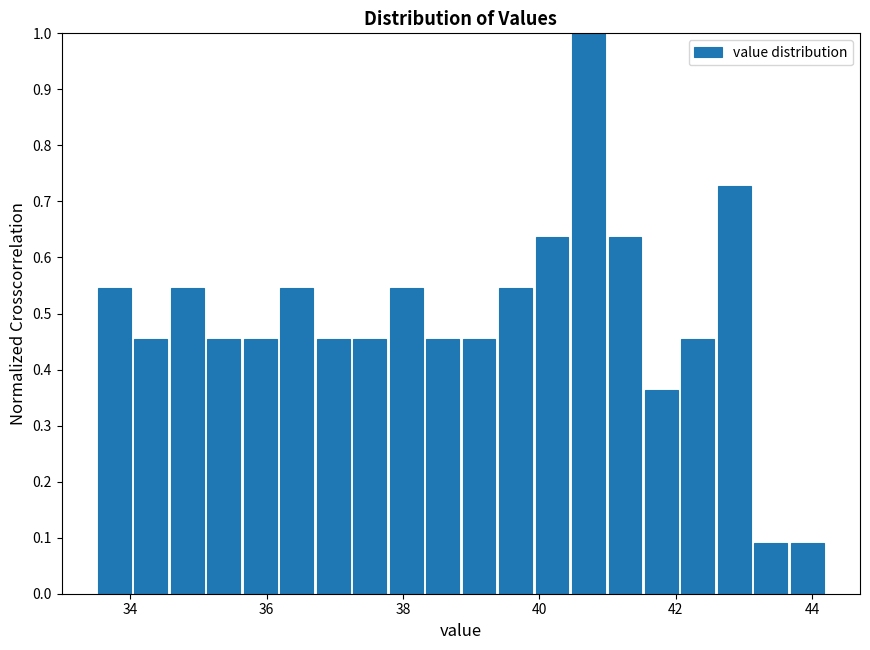

Read against the x-axis, roughly where is the centre of the tallest bar?

40.8